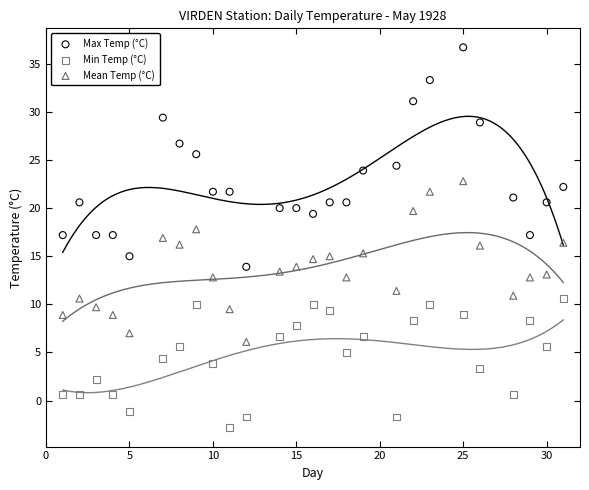

Across all data points, what is the range of X values (max minus min)?

30.0